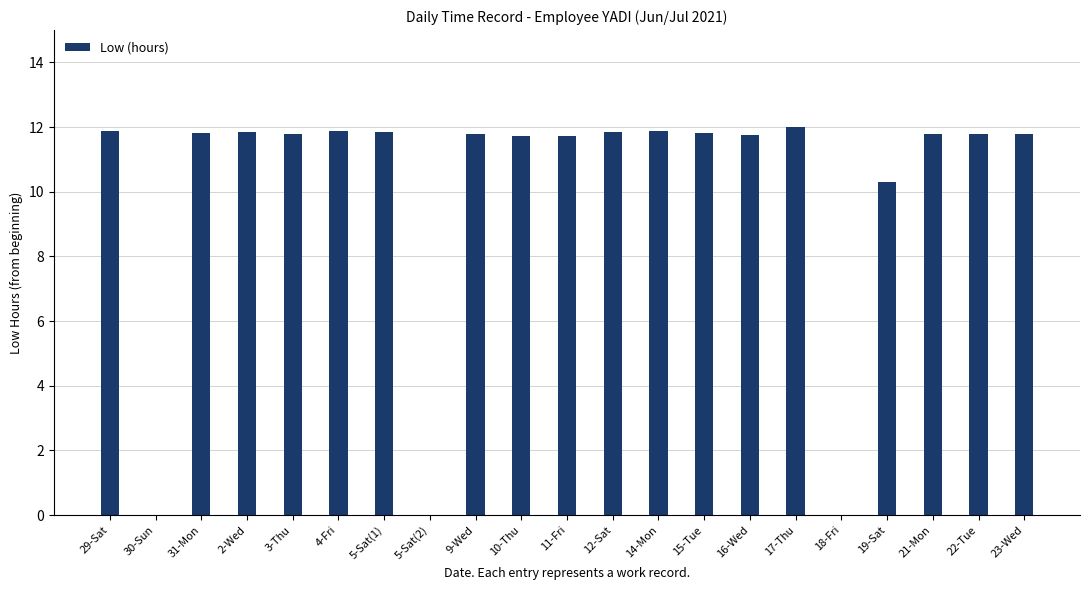

What is the maximum value shown in the chart?

12.0